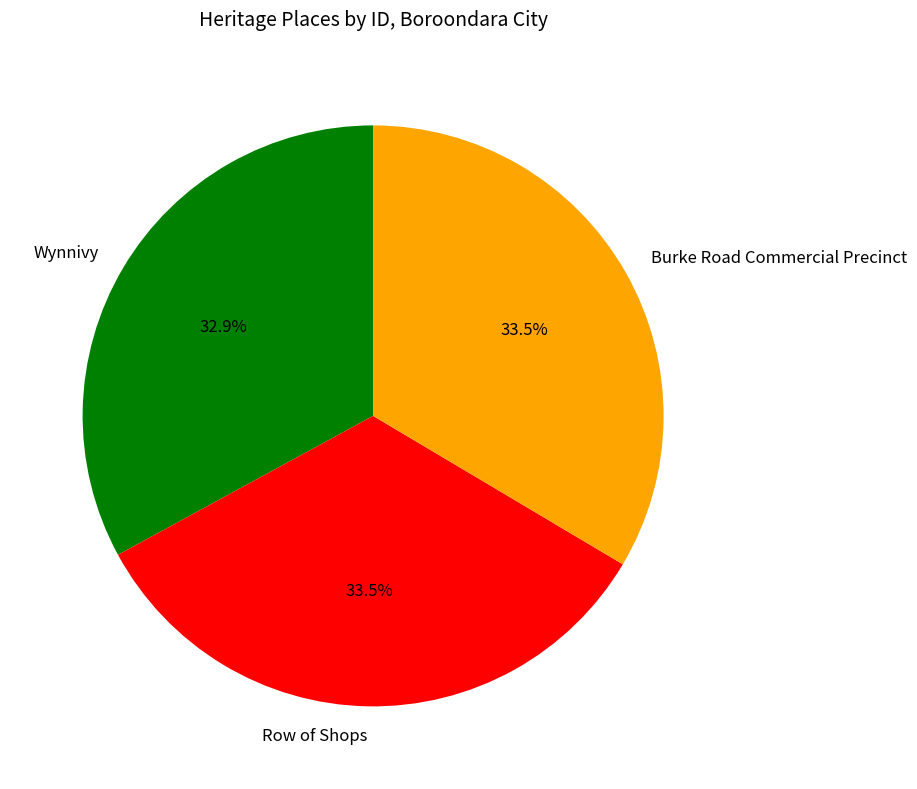

How many segments does this pie chart have?

3